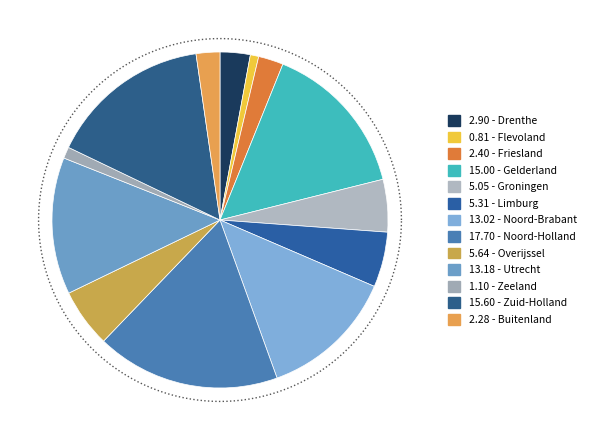

Count the number of slices in the pie.

13